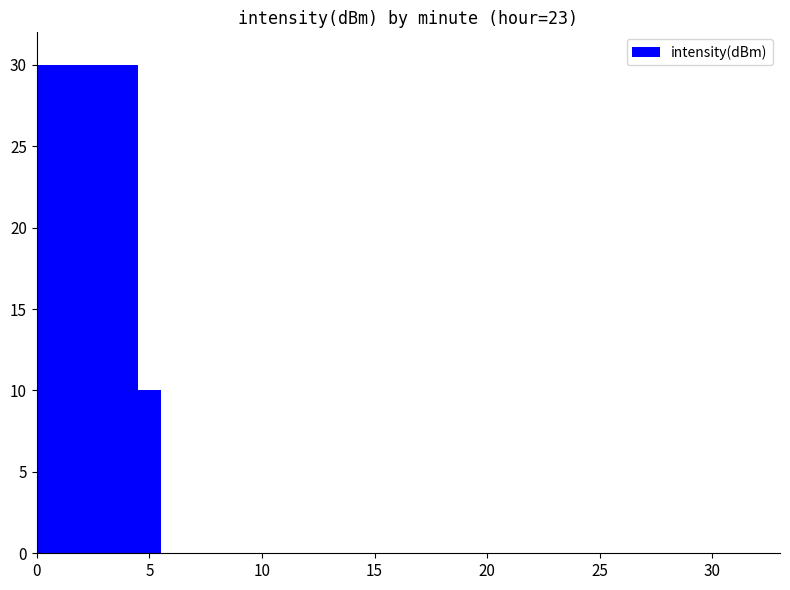

What is the sum of all values?

40